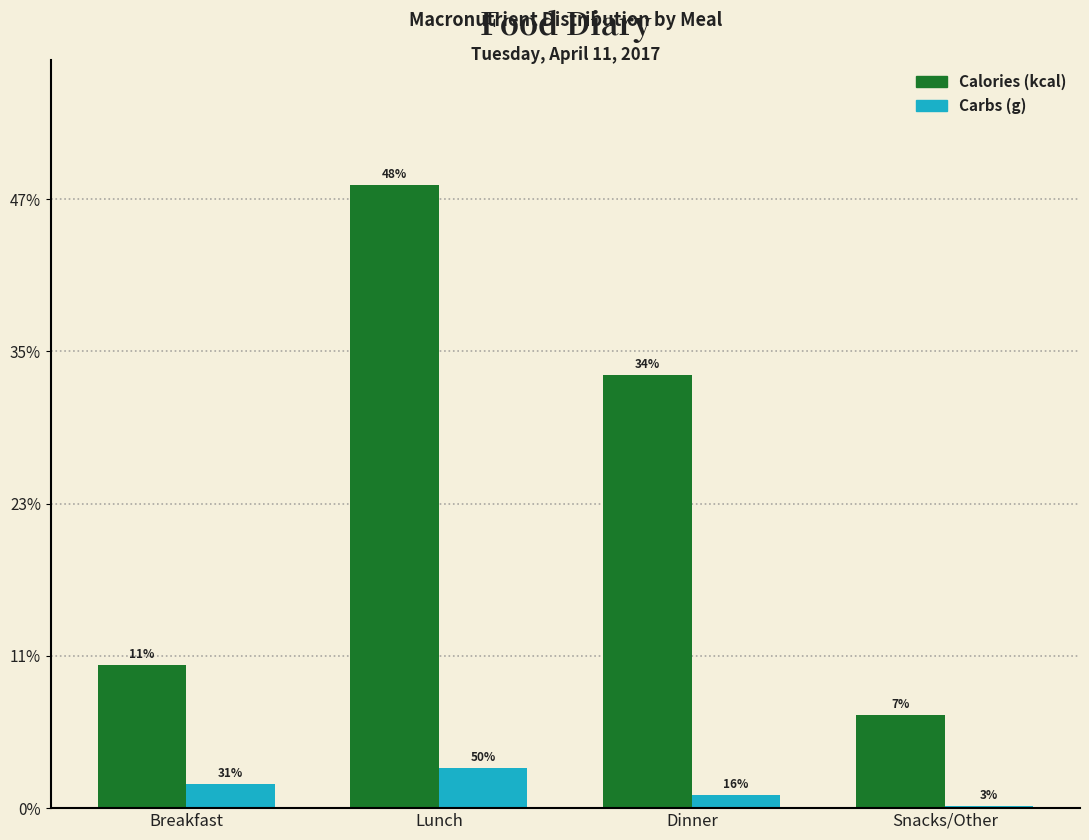

Does the chart contain stacked bars?

No